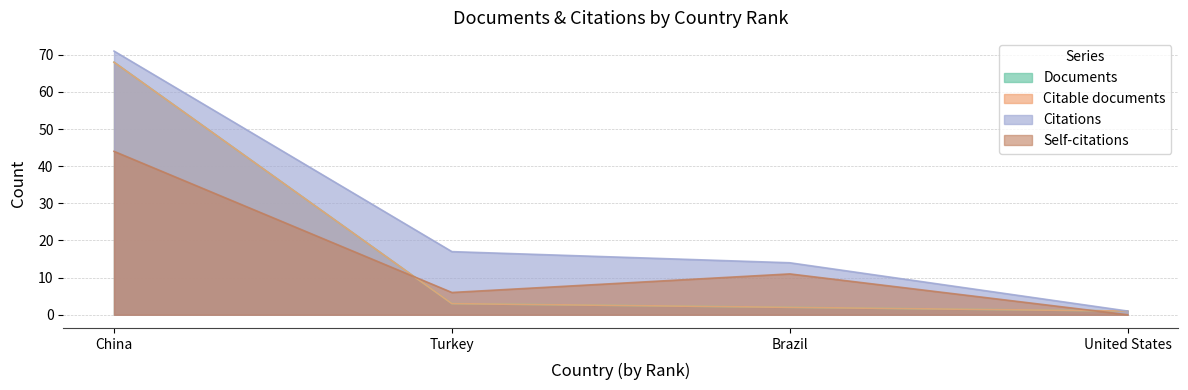

What is the value of the Documents point at the 1st from the left?

68